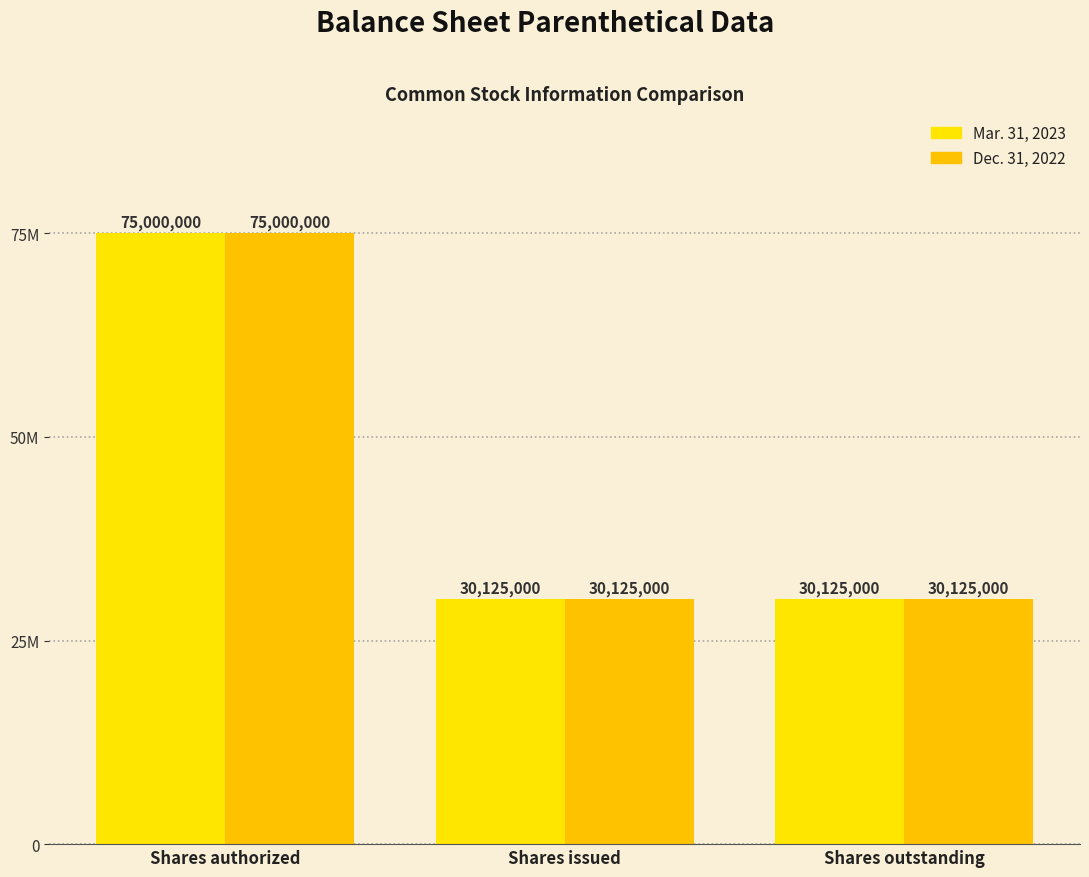

Rank the series by their maximum value, from highest to lowest.

Mar. 31, 2023, Dec. 31, 2022